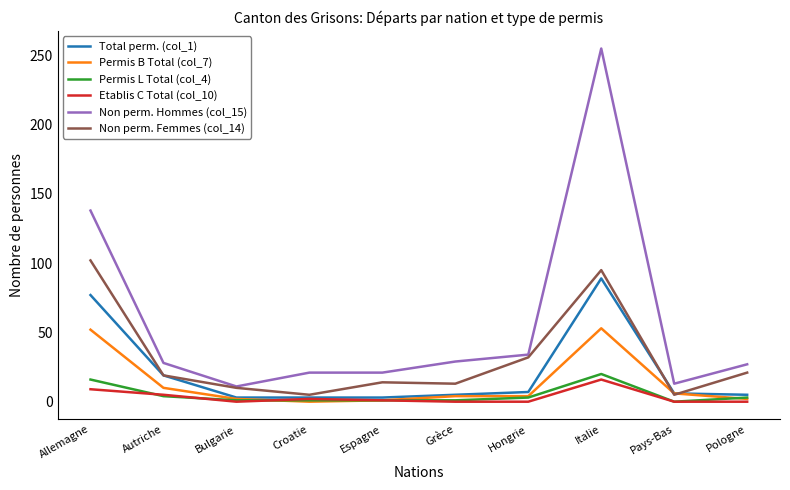

What is the approximate value of Total perm. (col_1) at Croatie?

3